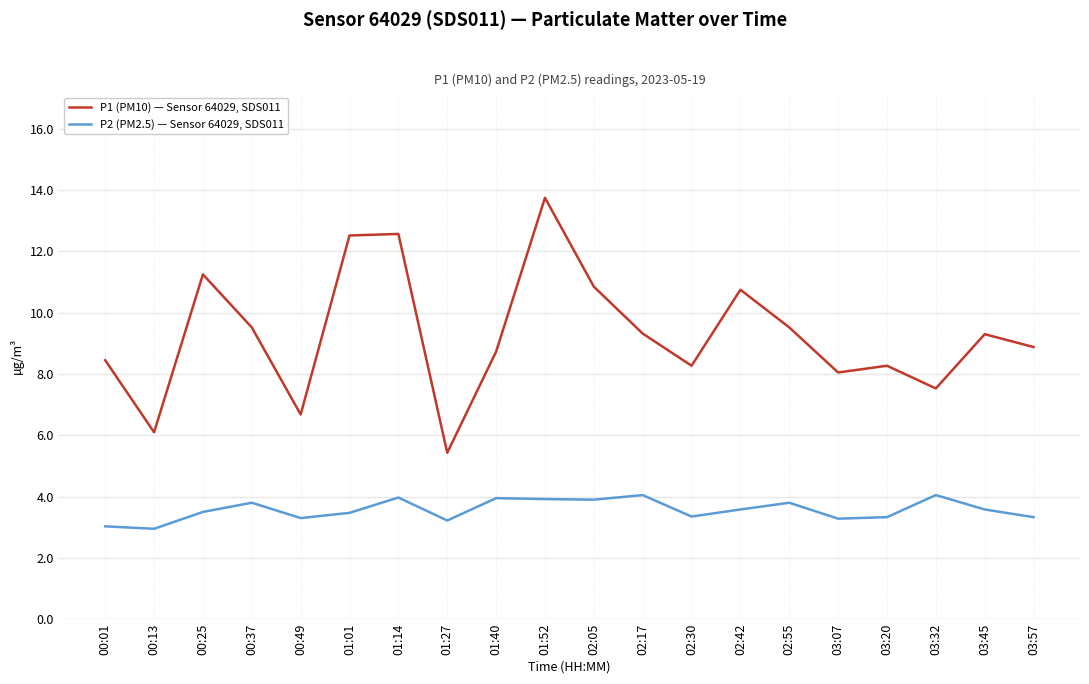

True or false: P2 (PM2.5) — Sensor 64029, SDS011 and P1 (PM10) — Sensor 64029, SDS011 intersect in this chart.

False